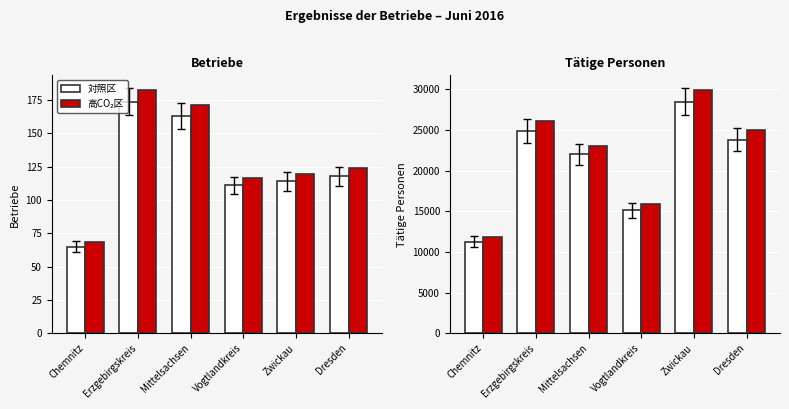

What is the difference between the second highest and second lowest values in the 対照区 series?

9756.0